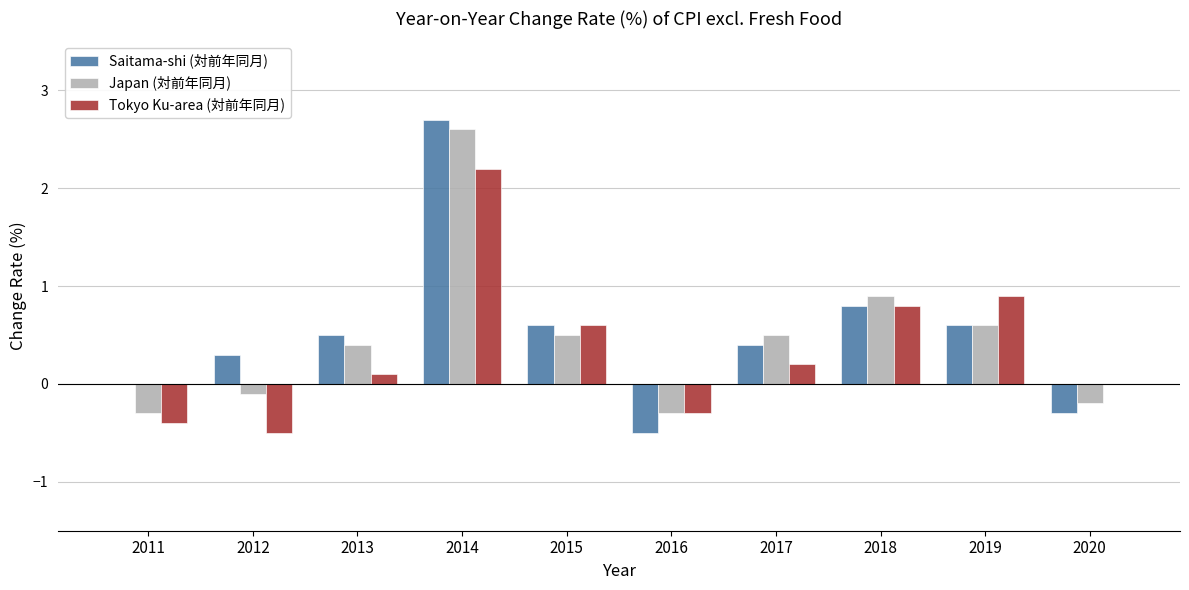

Is the value of Tokyo Ku-area (対前年同月) at 2015 greater than the value of Saitama-shi (対前年同月) at 2011?

Yes